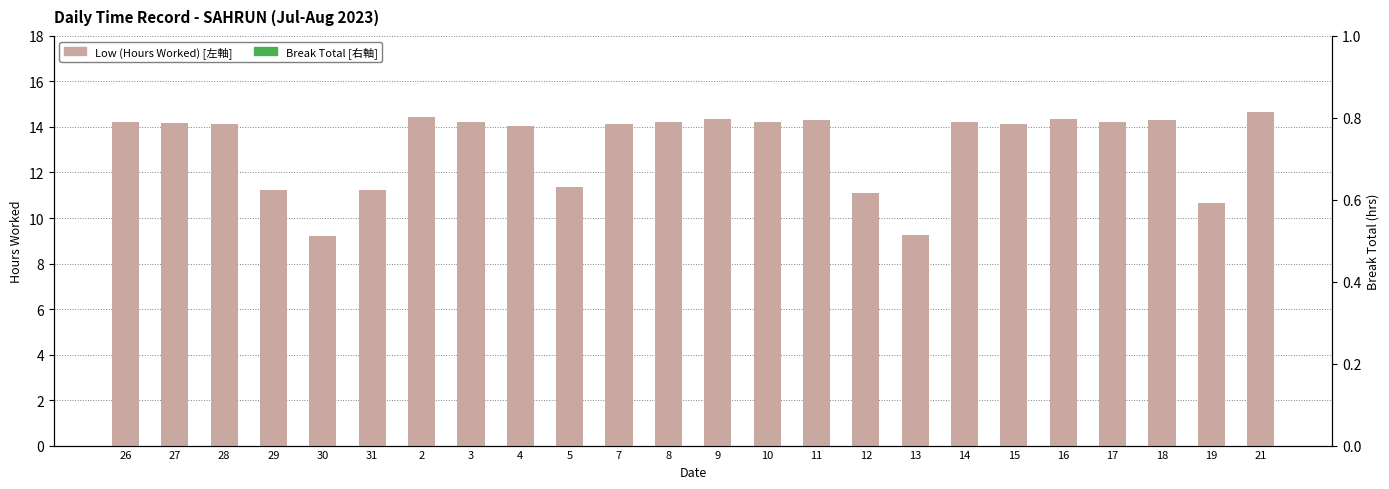

List the labels in order of Low (Hours Worked) value, largest first.

21, 2, 9, 16, 18, 11, 3, 10, 26, 8, 17, 14, 27, 28, 7, 15, 4, 5, 29, 31, 12, 19, 13, 30